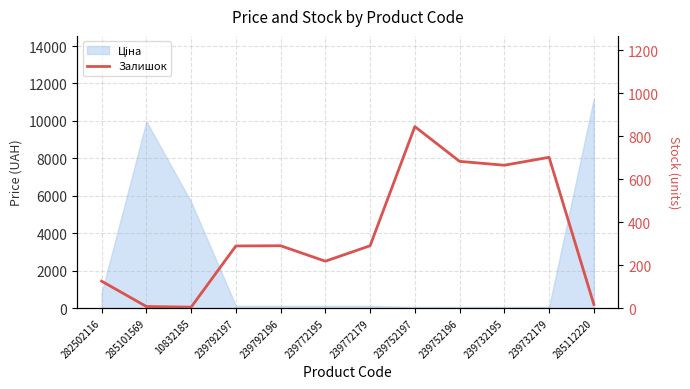

What is the minimum value shown in the chart?

4